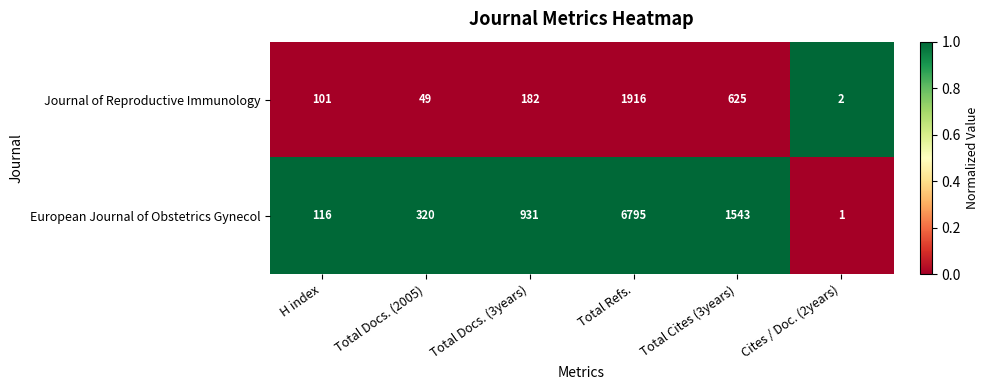

What is the difference between the second highest and second lowest values in the Journal of Reproductive Immunology series?

576